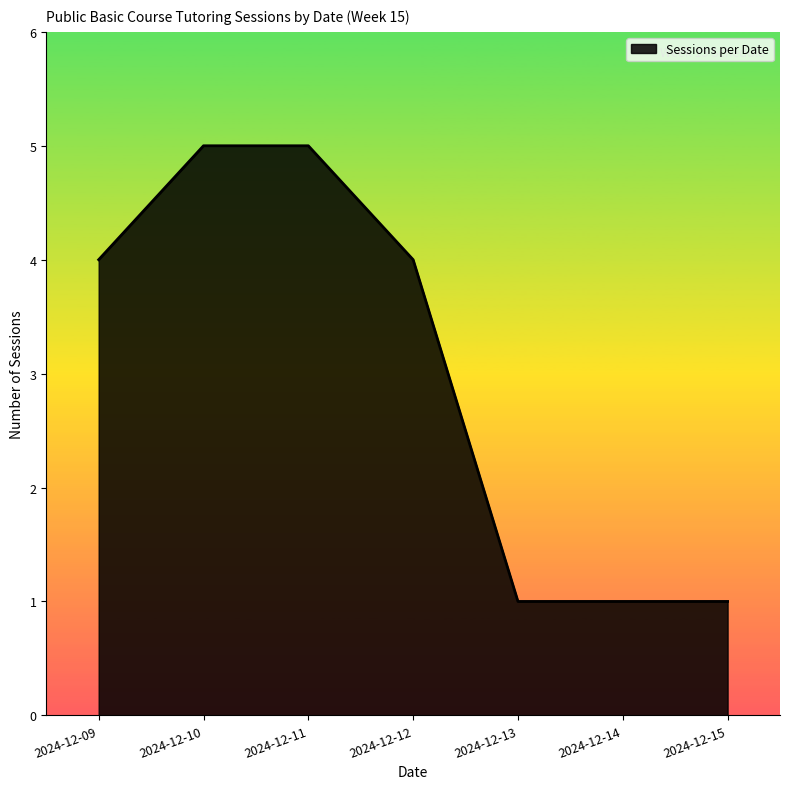

True or false: there are more than 2 points higher than both neighbors.

False